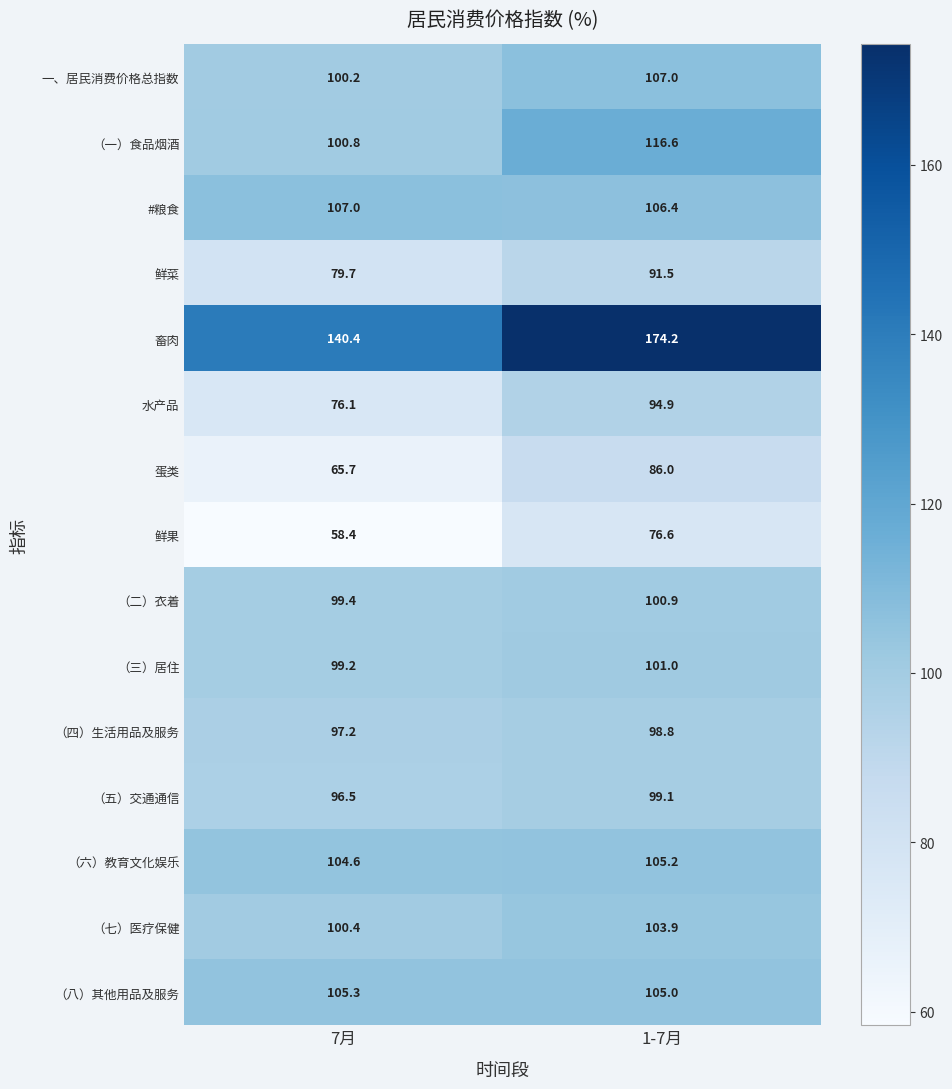

At 1-7月, list the series in order from smallest to largest.

鲜果, 蛋类, 鲜菜, 水产品, （四）生活用品及服务, （五）交通通信, （二）衣着, （三）居住, （七）医疗保健, （八）其他用品及服务, （六）教育文化娱乐, #粮食, 一、居民消费价格总指数, （一）食品烟酒, 畜肉